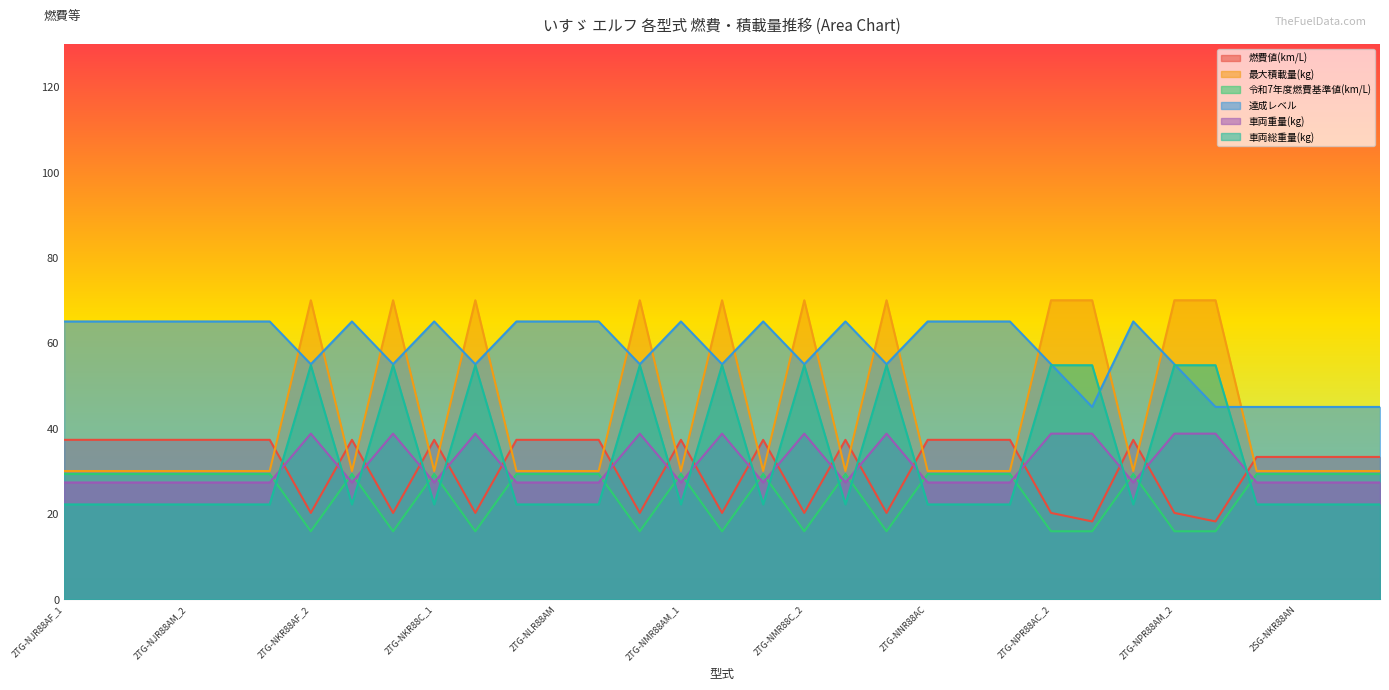

Reading left to right, what are all the values shown in this chart?

燃費値(km/L): 2TG-NJR88AF_1=37.3	2TG-NJR88AF_2=37.3	2TG-NJR88AM_1=37.3	2TG-NJR88AM_2=37.3	2TG-NKR88AC=37.3	2TG-NKR88AF_1=37.3	2TG-NKR88AF_2=20.2	2TG-NKR88AM_1=37.3	2TG-NKR88AM_2=20.2	2TG-NKR88C_1=37.3	2TG-NKR88C_2=20.2	2TG-NLR88AC=37.3	2TG-NLR88AM=37.3	2TG-NMR88AC_1=37.3	2TG-NMR88AC_2=20.2	2TG-NMR88AM_1=37.3	2TG-NMR88AM_2=20.2	2TG-NMR88C_1=37.3	2TG-NMR88C_2=20.2	2TG-NMR88M_1=37.3	2TG-NMR88M_2=20.2	2TG-NNR88AC=37.3	2TG-NNR88AM=37.3	2TG-NPR88AC_1=37.3	2TG-NPR88AC_2=20.2	2TG-NPR88AC_3=18.2	2TG-NPR88AM_1=37.3	2TG-NPR88AM_2=20.2	2TG-NPR88AM_3=18.2	2SG-NJR88AN=33.3	2SG-NKR88AN=33.3	2SG-NLR88AN=33.3	2SG-NMR88AN=33.3
最大積載量(kg): 2TG-NJR88AF_1=30.0	2TG-NJR88AF_2=30.0	2TG-NJR88AM_1=30.0	2TG-NJR88AM_2=30.0	2TG-NKR88AC=30.0	2TG-NKR88AF_1=30.0	2TG-NKR88AF_2=70.0	2TG-NKR88AM_1=30.0	2TG-NKR88AM_2=70.0	2TG-NKR88C_1=30.0	2TG-NKR88C_2=70.0	2TG-NLR88AC=30.0	2TG-NLR88AM=30.0	2TG-NMR88AC_1=30.0	2TG-NMR88AC_2=70.0	2TG-NMR88AM_1=30.0	2TG-NMR88AM_2=70.0	2TG-NMR88C_1=30.0	2TG-NMR88C_2=70.0	2TG-NMR88M_1=30.0	2TG-NMR88M_2=70.0	2TG-NNR88AC=30.0	2TG-NNR88AM=30.0	2TG-NPR88AC_1=30.0	2TG-NPR88AC_2=70.0	2TG-NPR88AC_3=70.0	2TG-NPR88AM_1=30.0	2TG-NPR88AM_2=70.0	2TG-NPR88AM_3=70.0	2SG-NJR88AN=30.0	2SG-NKR88AN=30.0	2SG-NLR88AN=30.0	2SG-NMR88AN=30.0
令和7年度燃費基準値(km/L): 2TG-NJR88AF_1=29.3	2TG-NJR88AF_2=29.3	2TG-NJR88AM_1=29.3	2TG-NJR88AM_2=29.3	2TG-NKR88AC=29.3	2TG-NKR88AF_1=29.3	2TG-NKR88AF_2=15.9	2TG-NKR88AM_1=29.3	2TG-NKR88AM_2=15.9	2TG-NKR88C_1=29.3	2TG-NKR88C_2=15.9	2TG-NLR88AC=29.3	2TG-NLR88AM=29.3	2TG-NMR88AC_1=29.3	2TG-NMR88AC_2=15.9	2TG-NMR88AM_1=29.3	2TG-NMR88AM_2=15.9	2TG-NMR88C_1=29.3	2TG-NMR88C_2=15.9	2TG-NMR88M_1=29.3	2TG-NMR88M_2=15.9	2TG-NNR88AC=29.3	2TG-NNR88AM=29.3	2TG-NPR88AC_1=29.3	2TG-NPR88AC_2=15.9	2TG-NPR88AC_3=15.9	2TG-NPR88AM_1=29.3	2TG-NPR88AM_2=15.9	2TG-NPR88AM_3=15.9	2SG-NJR88AN=29.3	2SG-NKR88AN=29.3	2SG-NLR88AN=29.3	2SG-NMR88AN=29.3
達成レベル: 2TG-NJR88AF_1=65.0	2TG-NJR88AF_2=65.0	2TG-NJR88AM_1=65.0	2TG-NJR88AM_2=65.0	2TG-NKR88AC=65.0	2TG-NKR88AF_1=65.0	2TG-NKR88AF_2=55.0	2TG-NKR88AM_1=65.0	2TG-NKR88AM_2=55.0	2TG-NKR88C_1=65.0	2TG-NKR88C_2=55.0	2TG-NLR88AC=65.0	2TG-NLR88AM=65.0	2TG-NMR88AC_1=65.0	2TG-NMR88AC_2=55.0	2TG-NMR88AM_1=65.0	2TG-NMR88AM_2=55.0	2TG-NMR88C_1=65.0	2TG-NMR88C_2=55.0	2TG-NMR88M_1=65.0	2TG-NMR88M_2=55.0	2TG-NNR88AC=65.0	2TG-NNR88AM=65.0	2TG-NPR88AC_1=65.0	2TG-NPR88AC_2=55.0	2TG-NPR88AC_3=45.0	2TG-NPR88AM_1=65.0	2TG-NPR88AM_2=55.0	2TG-NPR88AM_3=45.0	2SG-NJR88AN=45.0	2SG-NKR88AN=45.0	2SG-NLR88AN=45.0	2SG-NMR88AN=45.0
車両重量(kg): 2TG-NJR88AF_1=27.3	2TG-NJR88AF_2=27.3	2TG-NJR88AM_1=27.3	2TG-NJR88AM_2=27.3	2TG-NKR88AC=27.3	2TG-NKR88AF_1=27.3	2TG-NKR88AF_2=38.8	2TG-NKR88AM_1=27.3	2TG-NKR88AM_2=38.8	2TG-NKR88C_1=27.3	2TG-NKR88C_2=38.8	2TG-NLR88AC=27.3	2TG-NLR88AM=27.3	2TG-NMR88AC_1=27.3	2TG-NMR88AC_2=38.8	2TG-NMR88AM_1=27.3	2TG-NMR88AM_2=38.8	2TG-NMR88C_1=27.3	2TG-NMR88C_2=38.8	2TG-NMR88M_1=27.3	2TG-NMR88M_2=38.8	2TG-NNR88AC=27.3	2TG-NNR88AM=27.3	2TG-NPR88AC_1=27.3	2TG-NPR88AC_2=38.8	2TG-NPR88AC_3=38.8	2TG-NPR88AM_1=27.3	2TG-NPR88AM_2=38.8	2TG-NPR88AM_3=38.8	2SG-NJR88AN=27.3	2SG-NKR88AN=27.3	2SG-NLR88AN=27.3	2SG-NMR88AN=27.3
車両総重量(kg): 2TG-NJR88AF_1=22.2	2TG-NJR88AF_2=22.2	2TG-NJR88AM_1=22.2	2TG-NJR88AM_2=22.2	2TG-NKR88AC=22.2	2TG-NKR88AF_1=22.2	2TG-NKR88AF_2=54.8	2TG-NKR88AM_1=22.2	2TG-NKR88AM_2=54.8	2TG-NKR88C_1=22.2	2TG-NKR88C_2=54.8	2TG-NLR88AC=22.2	2TG-NLR88AM=22.2	2TG-NMR88AC_1=22.2	2TG-NMR88AC_2=54.8	2TG-NMR88AM_1=22.2	2TG-NMR88AM_2=54.8	2TG-NMR88C_1=22.2	2TG-NMR88C_2=54.8	2TG-NMR88M_1=22.2	2TG-NMR88M_2=54.8	2TG-NNR88AC=22.2	2TG-NNR88AM=22.2	2TG-NPR88AC_1=22.2	2TG-NPR88AC_2=54.8	2TG-NPR88AC_3=54.8	2TG-NPR88AM_1=22.2	2TG-NPR88AM_2=54.8	2TG-NPR88AM_3=54.8	2SG-NJR88AN=22.2	2SG-NKR88AN=22.2	2SG-NLR88AN=22.2	2SG-NMR88AN=22.2